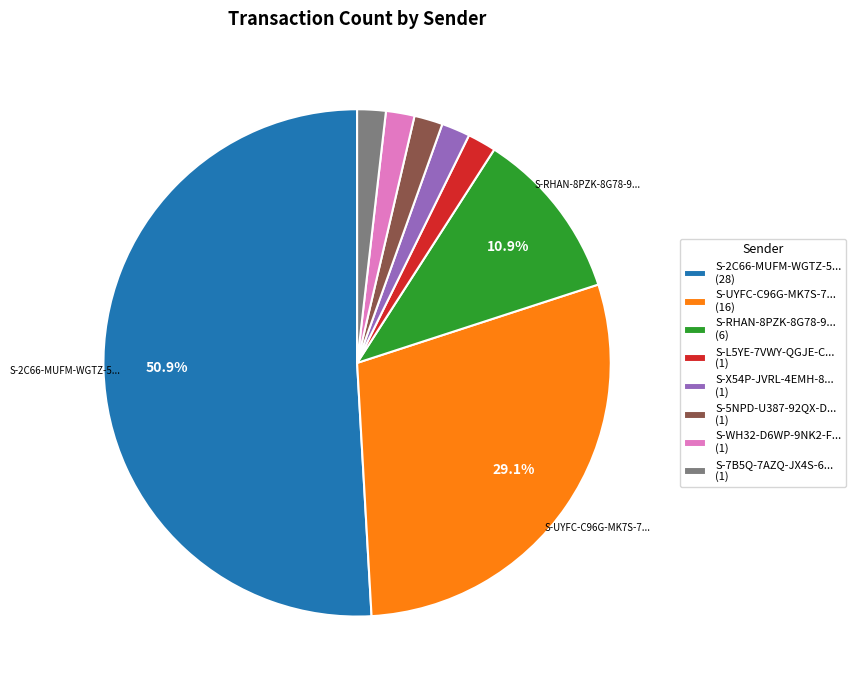

Is there any slice that represents more than half of the pie?

Yes